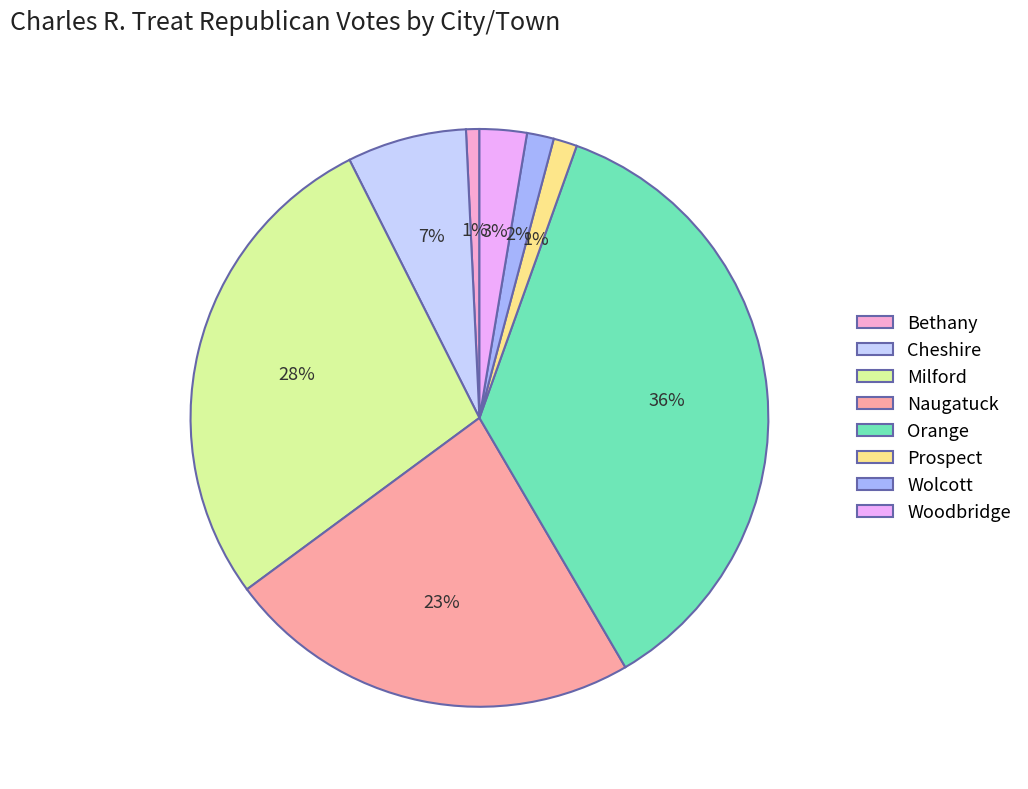

Is Orange the majority of the pie?

No